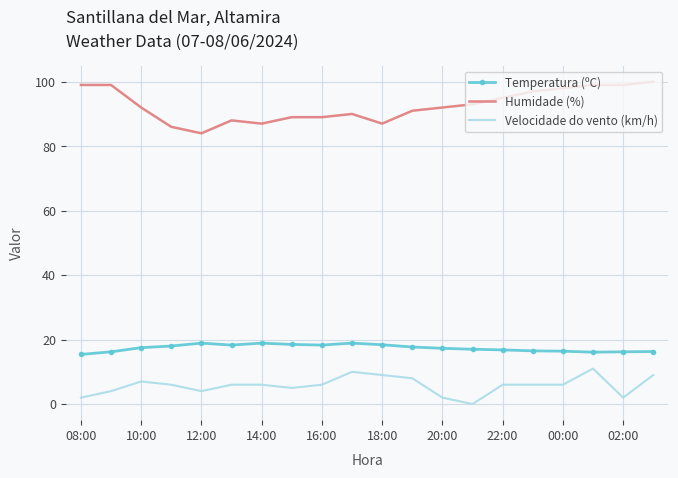

Which series has the widest spread of values?

Humidade (%)